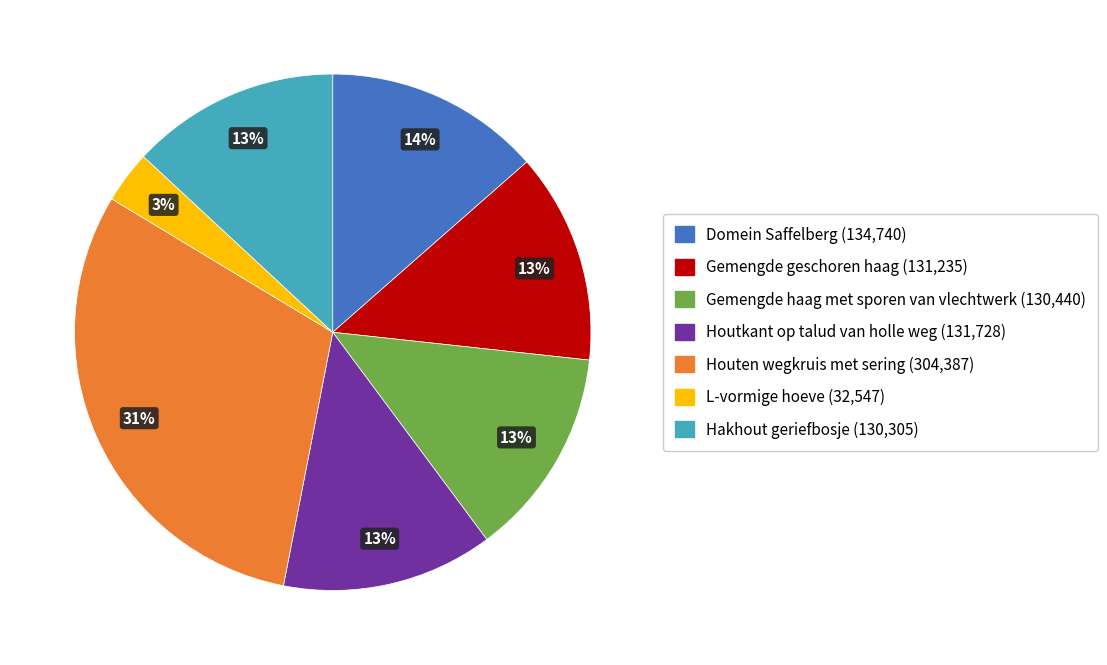

How many slices are in this pie chart?

7